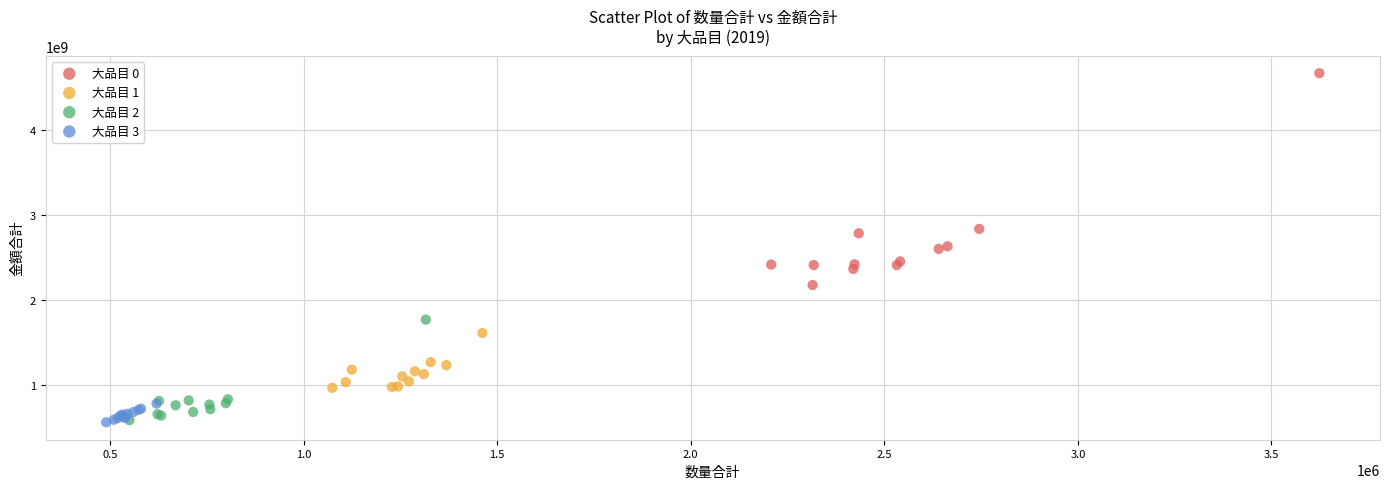

Which series has the widest spread of Y values?

大品目 0